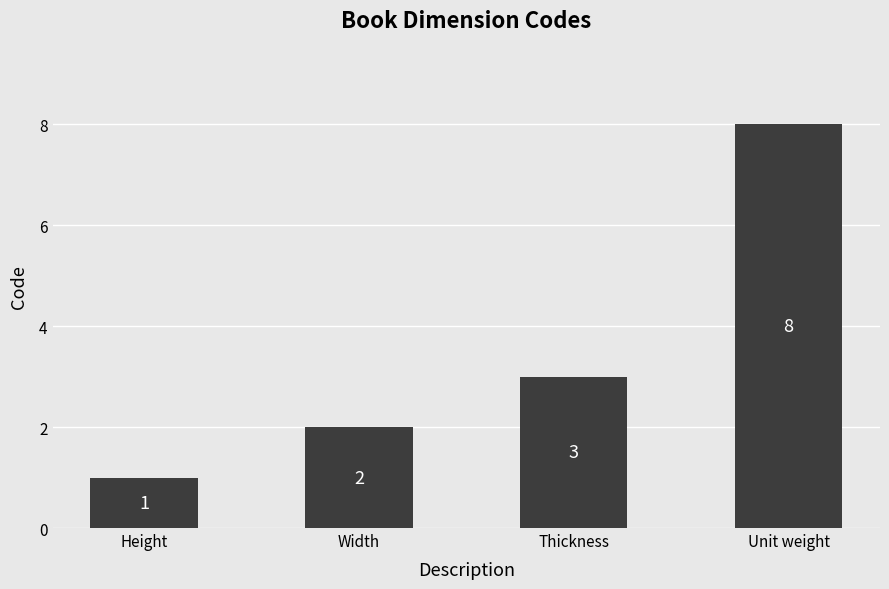

How many series are shown in this chart?

1